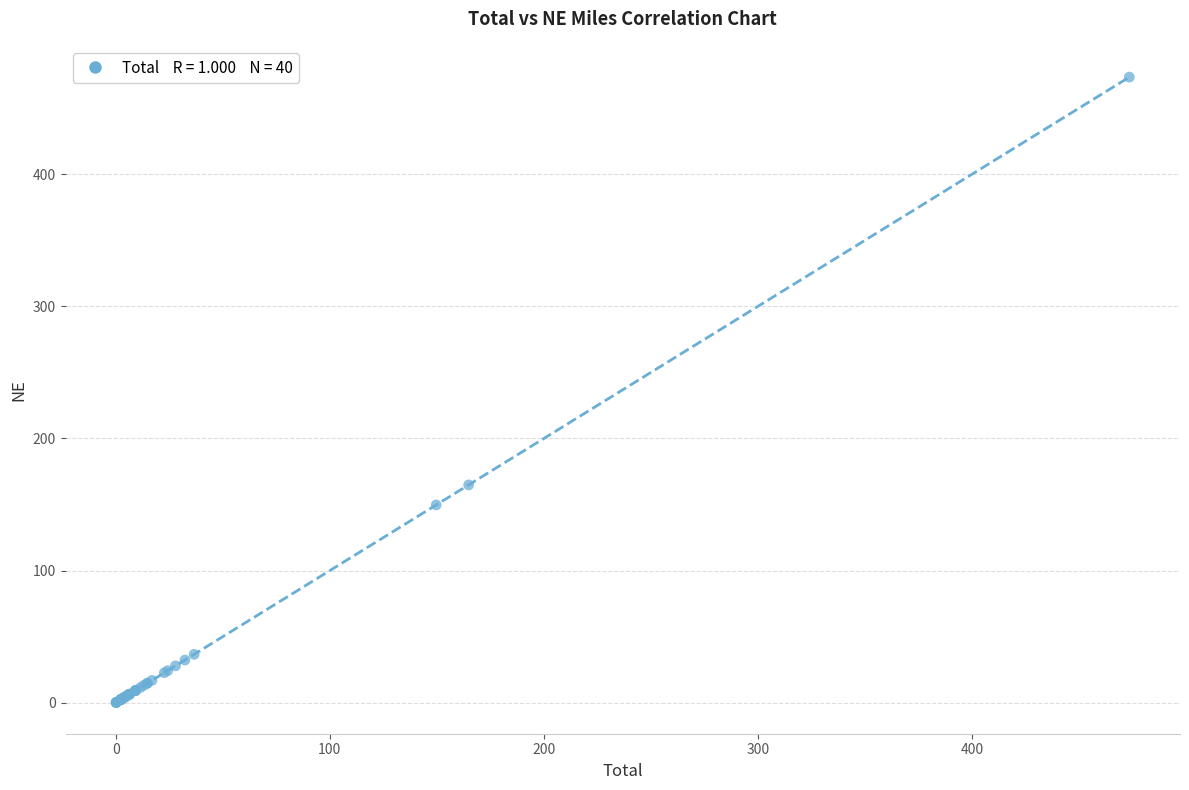

What Y value in the scatter plot is closest to 236?

164.9